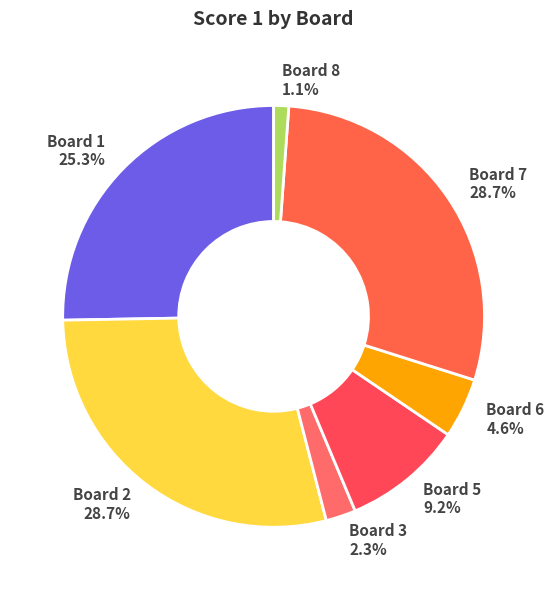

Is the sum of Board 8 and Board 3 greater than half?

No